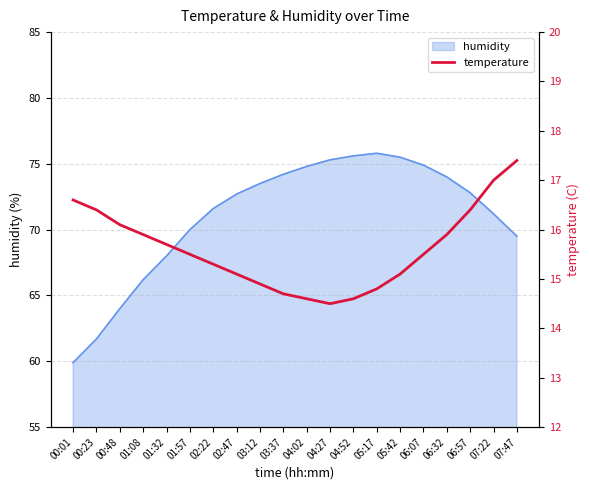

Where does the humidity series first go above 72?

02:47